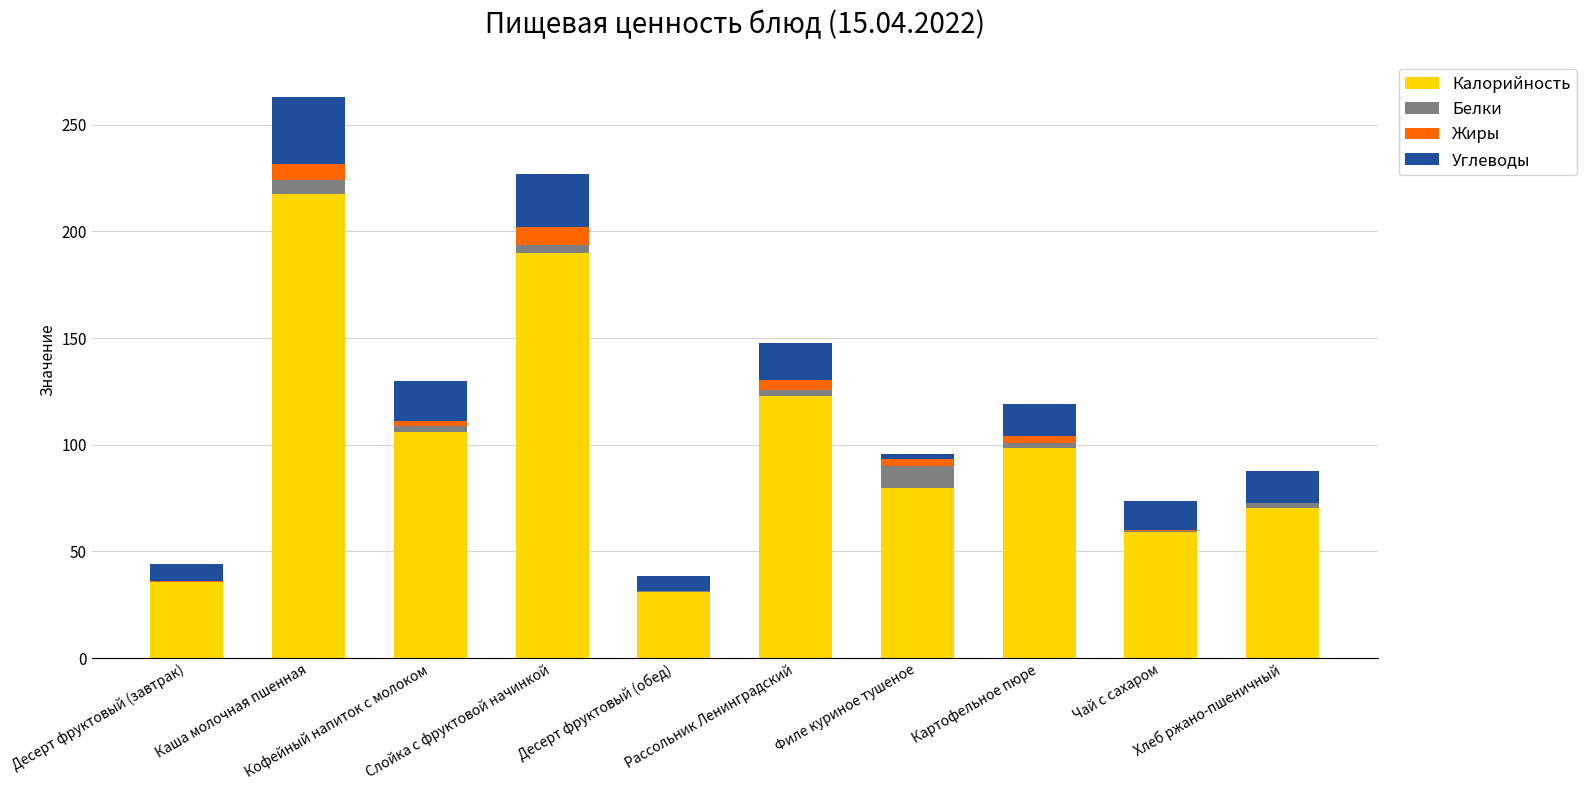

At which label is Калорийность closest to 124?

Рассольник Ленинградский